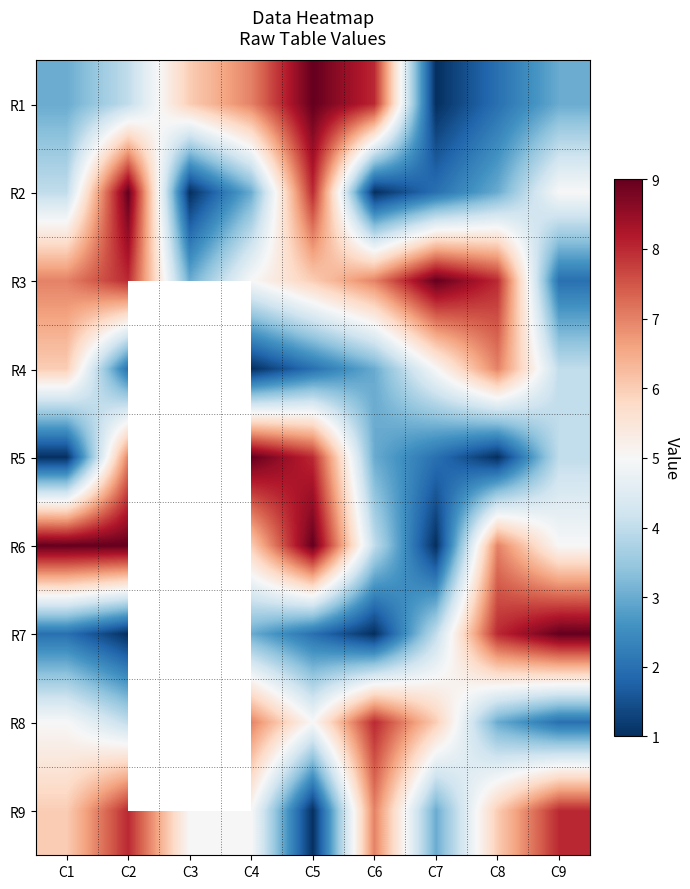

Which series has the largest total across all categories?

R3